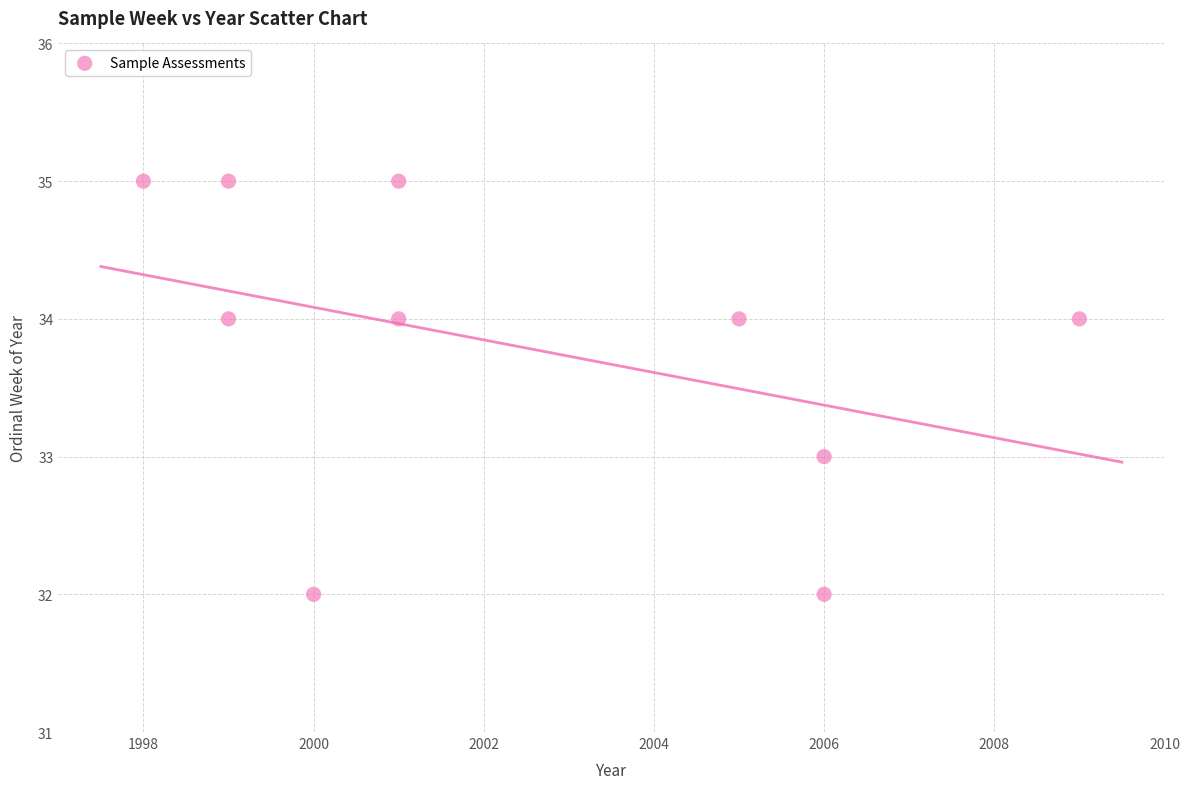

What is the range of X values (max minus min)?

11